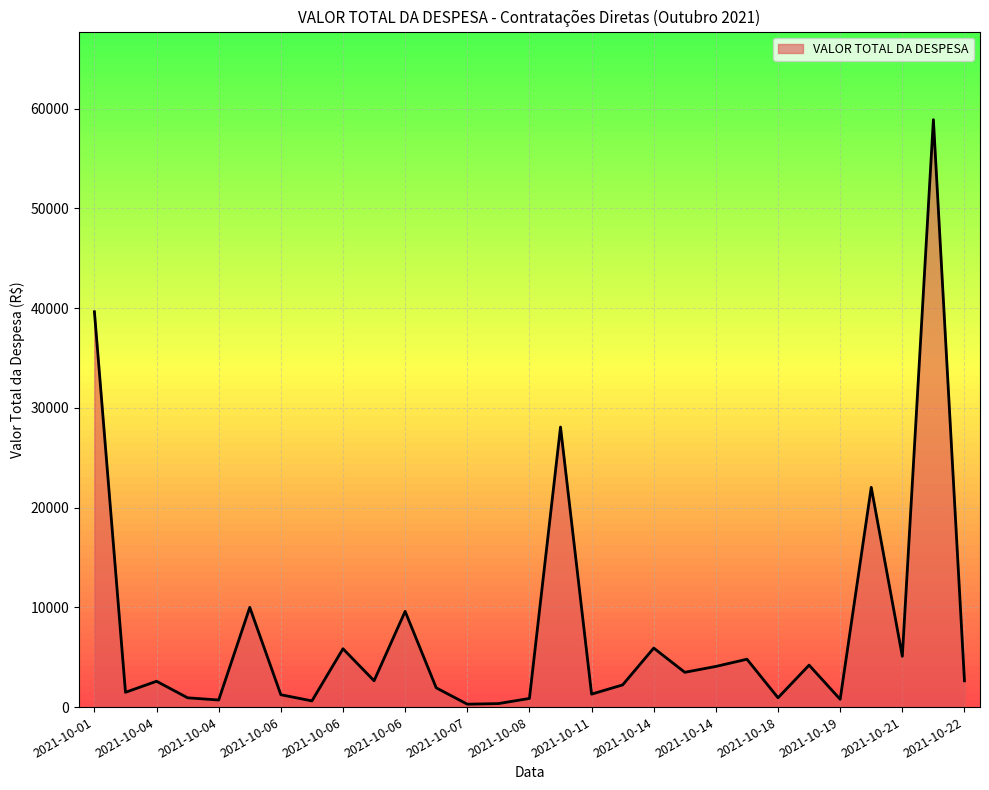

What is the greatest value displayed?

58900.0